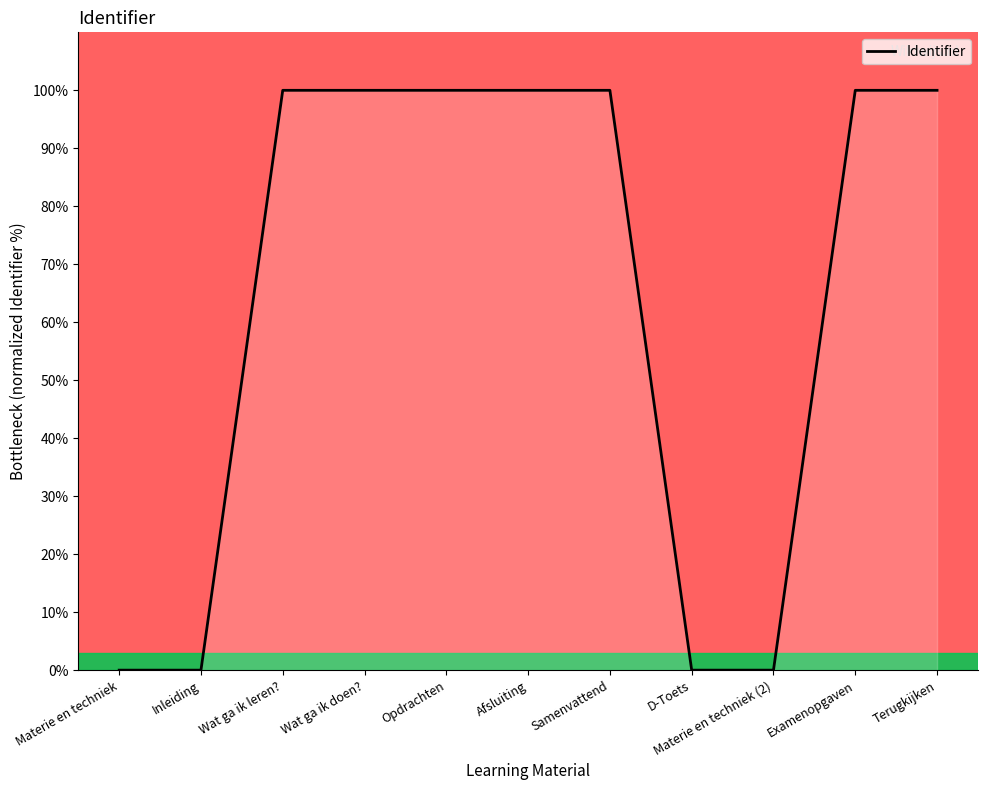

What position from the right is Afsluiting?

6